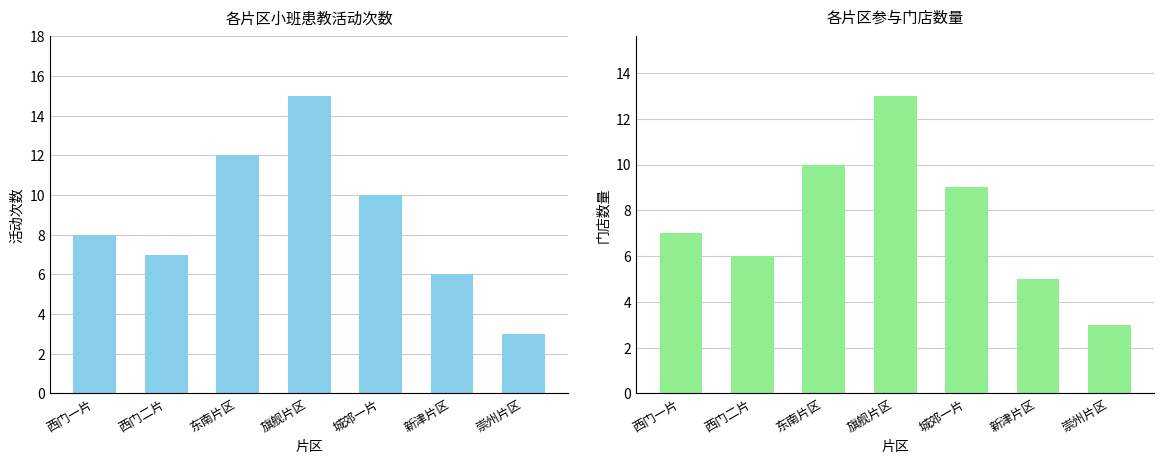

Reading left to right, list all the values displayed in this chart.

活动次数: 西门一片=8	西门二片=7	东南片区=12	旗舰片区=15	城郊一片=10	新津片区=6	崇州片区=3
门店数量: 西门一片=7	西门二片=6	东南片区=10	旗舰片区=13	城郊一片=9	新津片区=5	崇州片区=3